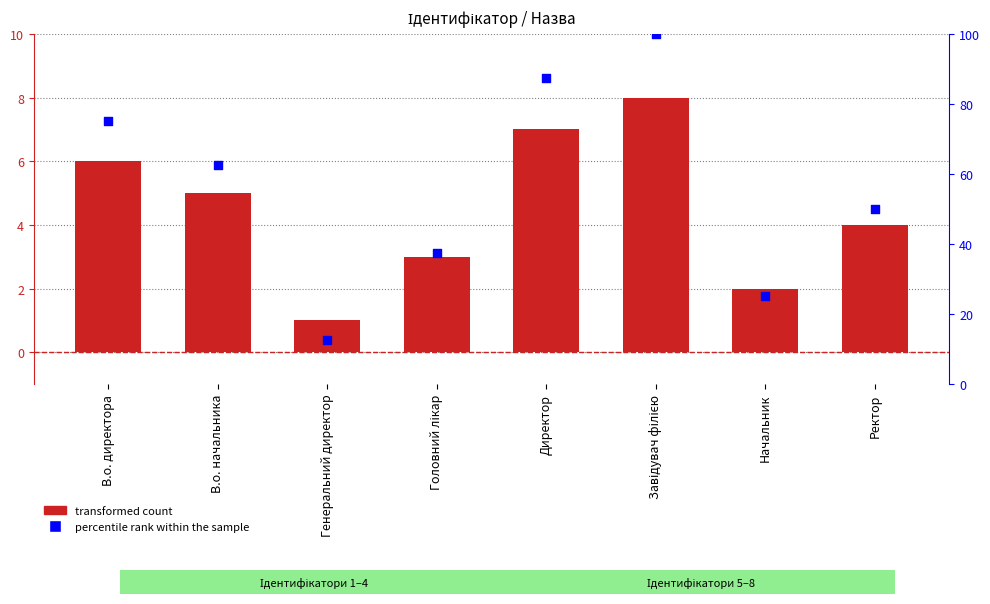

Which series contains the lowest Y value?

Ідентифікатор